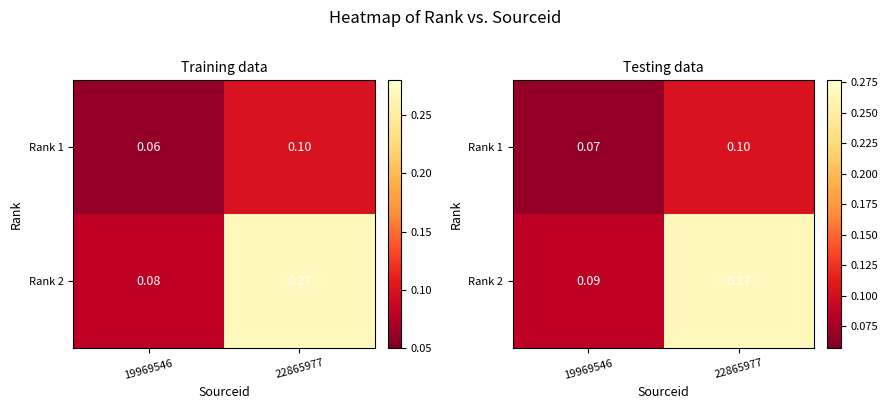

At which label is Rank 2 closest to 0?

19969546